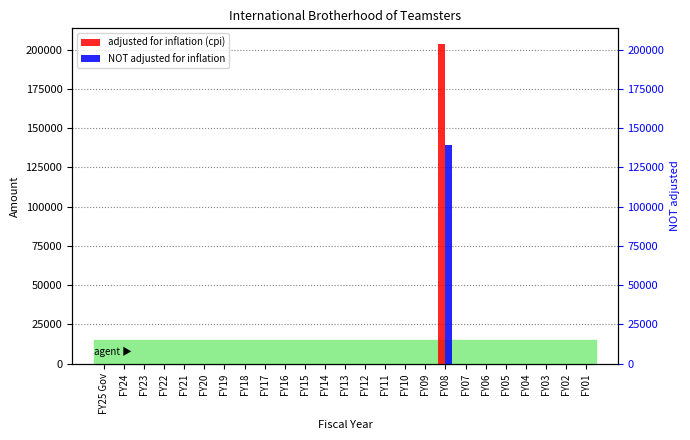

Which category has the highest value in the adjusted for inflation (cpi) series?

FY08